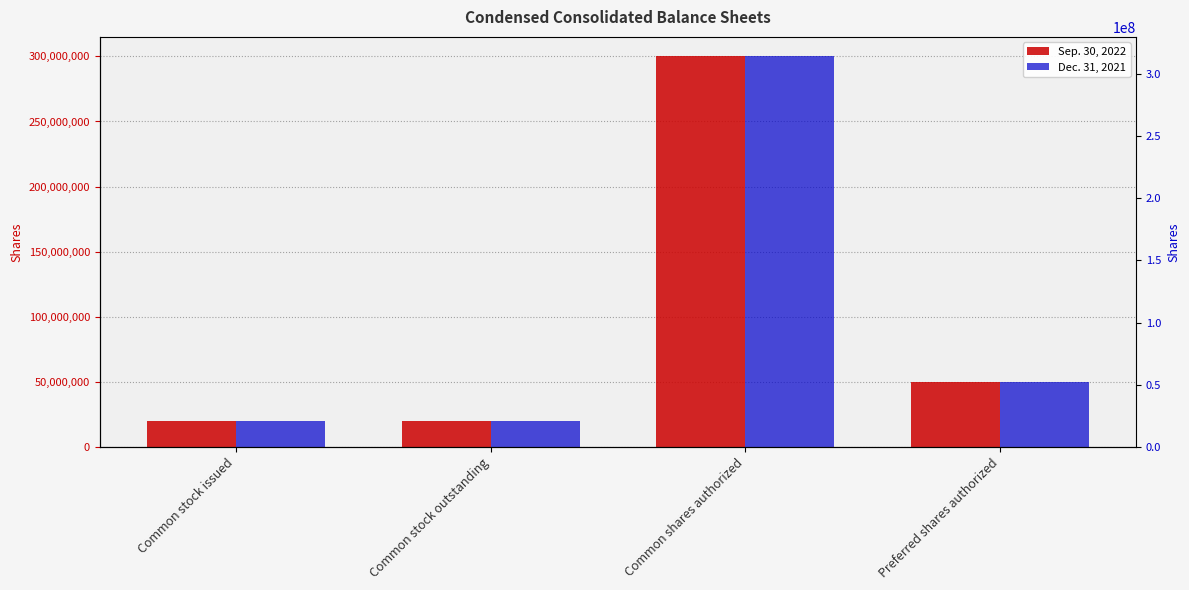

At how many categories does at least one series exceed 62810917?

1